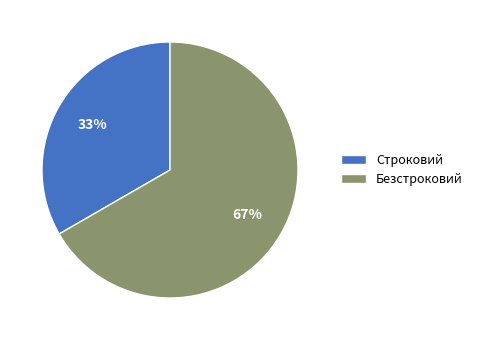

How many segments does this pie chart have?

2